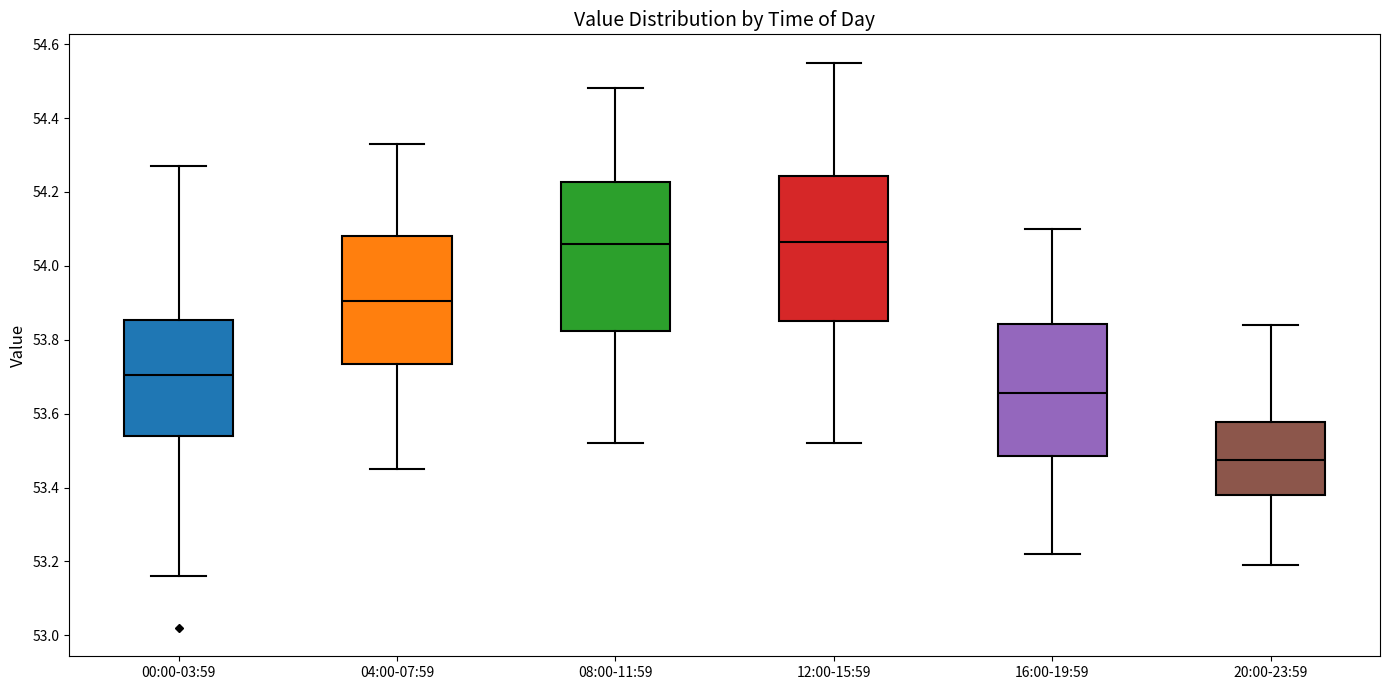

Where does the median line of the box for 12:00-15:59 sit on the y-axis? The values are not printed on the chart, so give them approximately, as read against the axis.

54.06